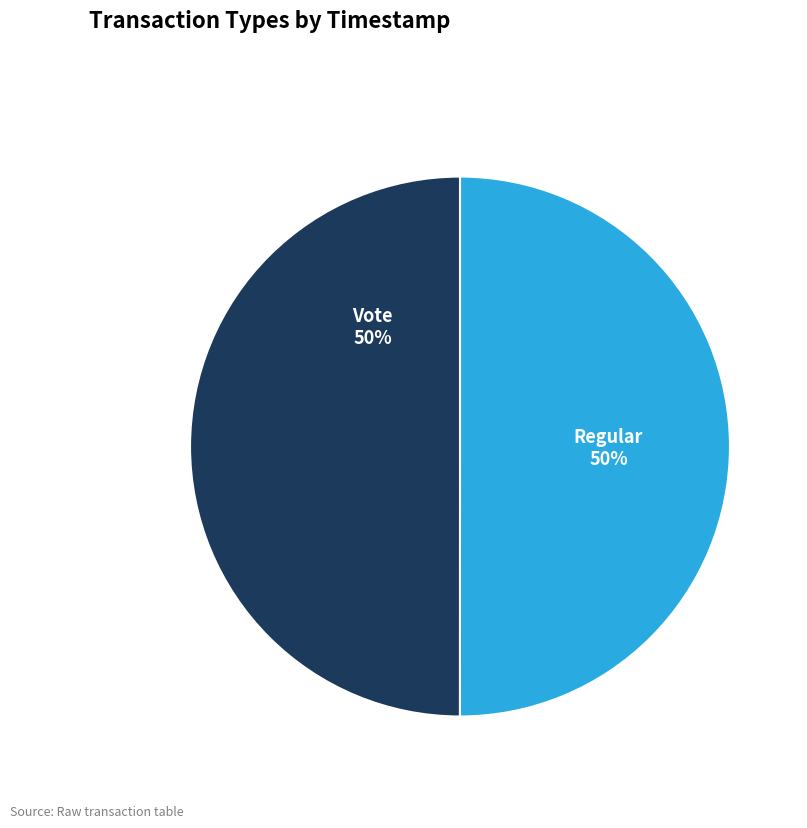

Is the sum of Regular and Vote greater than half?

Yes